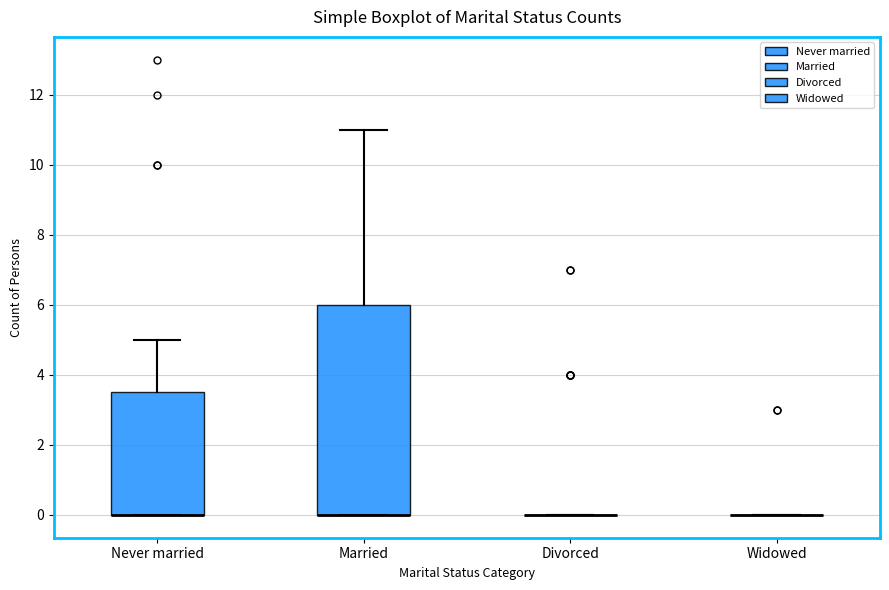

Reading left to right, transcribe this box plot: for each box, give where its median line is, the range the box spans, and where its two whiskers end, as read against the y-axis. The values are not printed on the chart, so give them approximately, as read against the axis.

Never married: median 0.0 (drawn on the box's lower edge), box 0.0 to 3.6, whiskers 0.0 to 5.0
Married: median 0.0 (drawn on the box's lower edge), box 0.0 to 6.0, whiskers 0.0 to 11.0
Divorced: box collapsed to a line at 0.0, whiskers 0.0 to 0.0
Widowed: box collapsed to a line at 0.0, whiskers 0.0 to 0.0